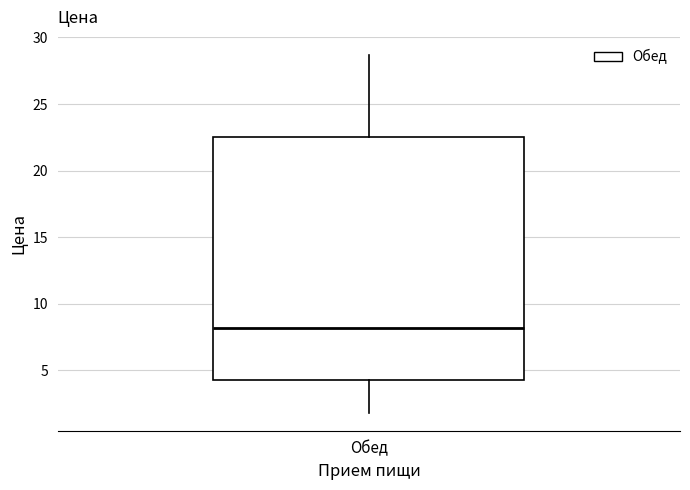

Transcribe this box plot: give where the median line is, the range the box spans, and where the two whiskers end, as read against the y-axis. The values are not printed on the chart, so give them approximately, as read against the axis.

median 8.0, box 4.5 to 22.5, whiskers 2.0 to 28.5